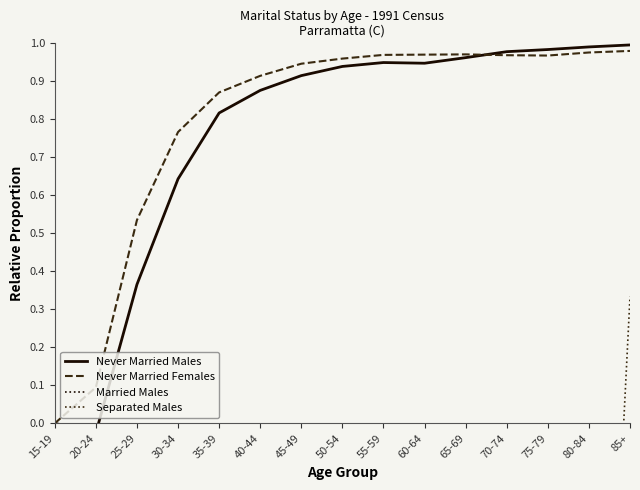

Which series has the largest total across all categories?

Never Married Females